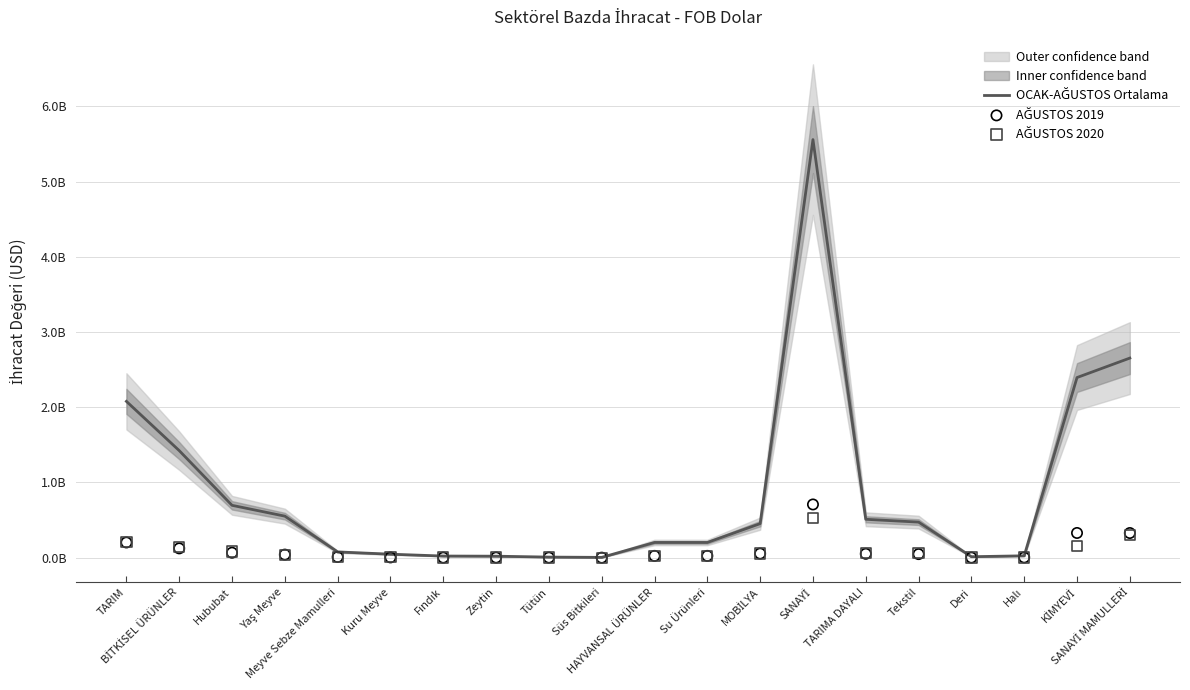

Which series has the largest Y range (max minus min)?

OCAK-AĞUSTOS Ortalama